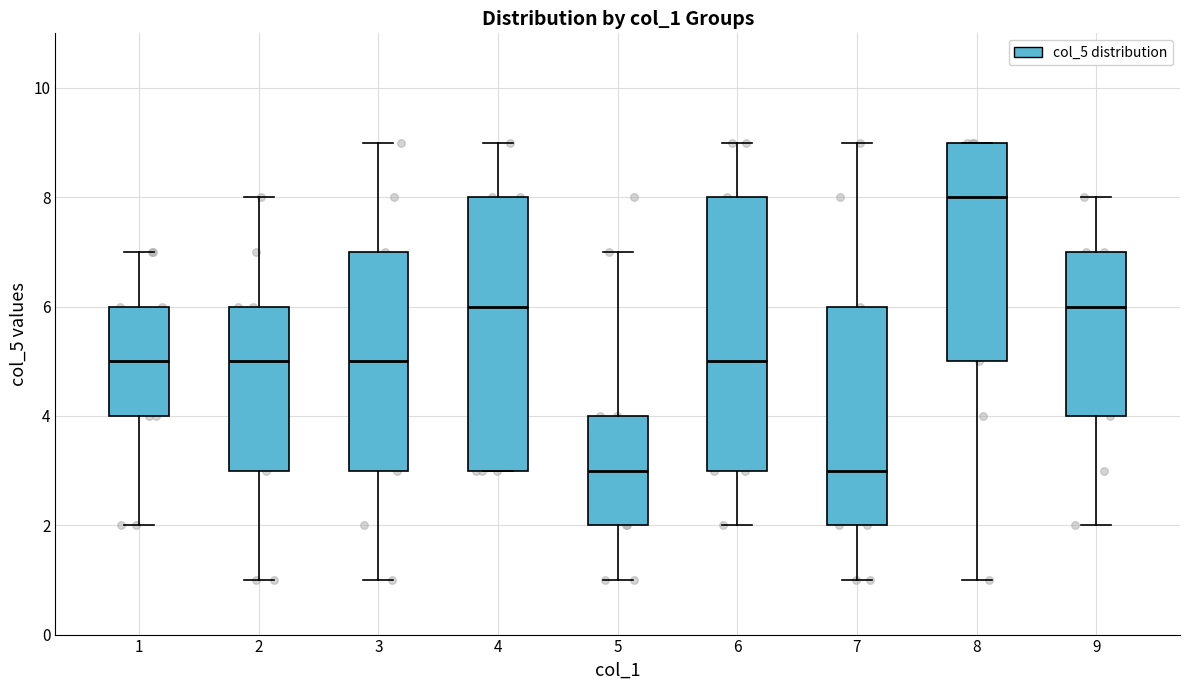

Reading left to right, transcribe this box plot: for each box, give where its median line is, the range the box spans, and where its two whiskers end, as read against the y-axis. The values are not printed on the chart, so give them approximately, as read against the axis.

1: median 5, box 4 to 6, whiskers 2 to 7
2: median 5, box 3 to 6, whiskers 1 to 8
3: median 5, box 3 to 7, whiskers 1 to 9
4: median 6, box 3 to 8, whiskers 3 to 9
5: median 3, box 2 to 4, whiskers 1 to 7
6: median 5, box 3 to 8, whiskers 2 to 9
7: median 3, box 2 to 6, whiskers 1 to 9
8: median 8, box 5 to 9, whiskers 1 to 9
9: median 6, box 4 to 7, whiskers 2 to 8